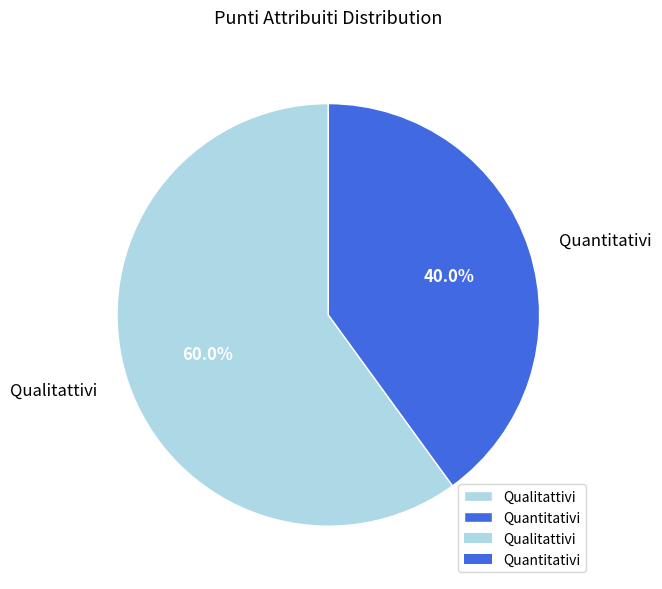

Is there a majority slice in this chart?

Yes